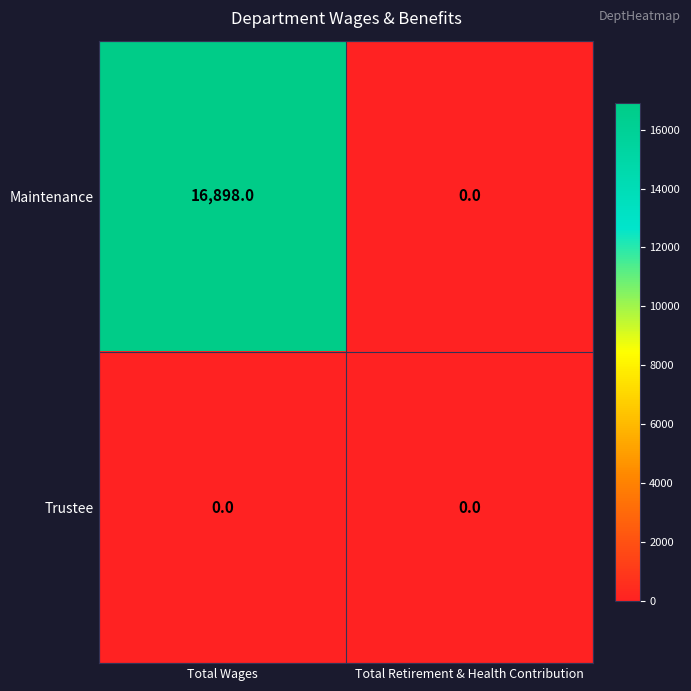

Reading left to right, list all the values displayed in this chart.

Maintenance: 16898	0
Trustee: 0	0